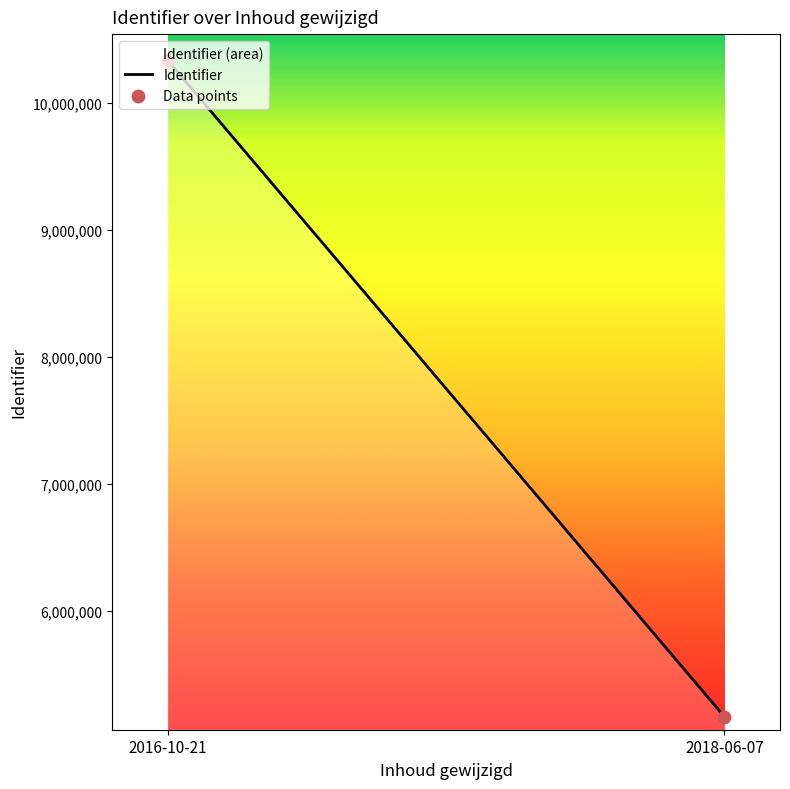

At how many categories does at least one series exceed 8159575?

1